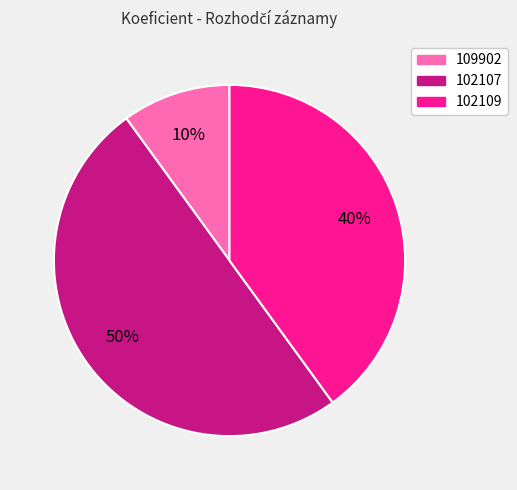

To the nearest percent, what portion does 109902 represent?

10%